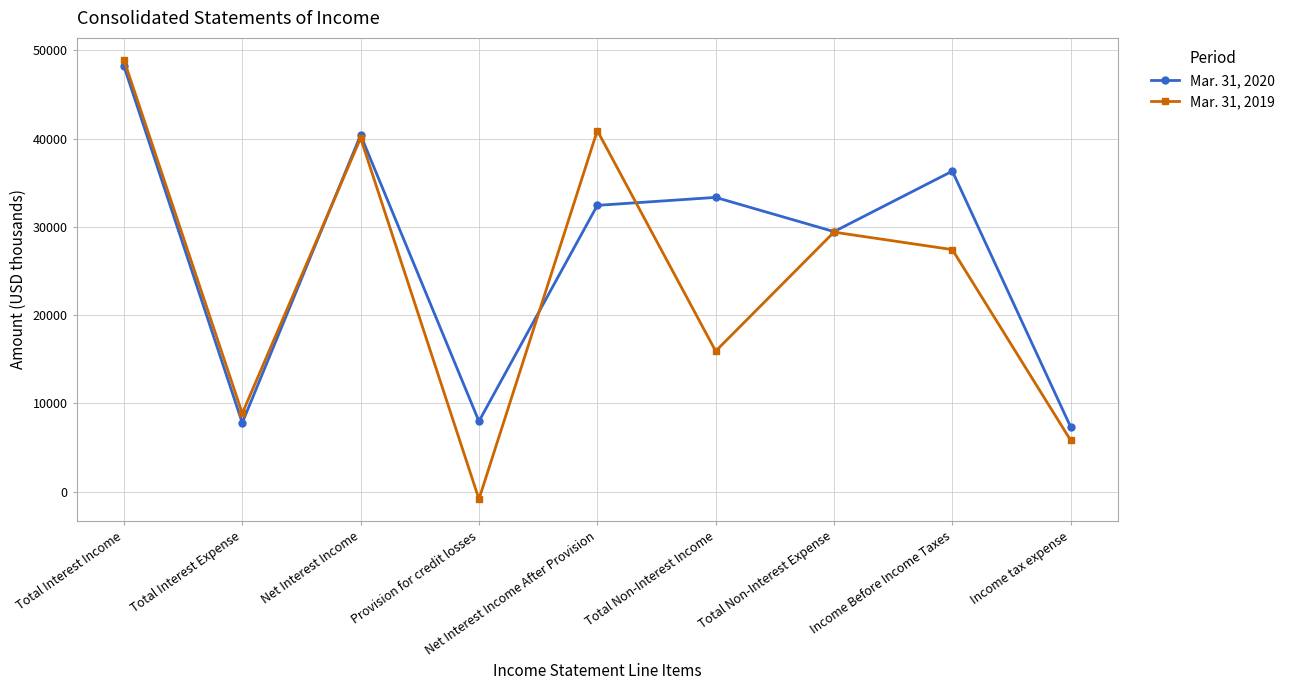

Count the number of data series in this chart.

2